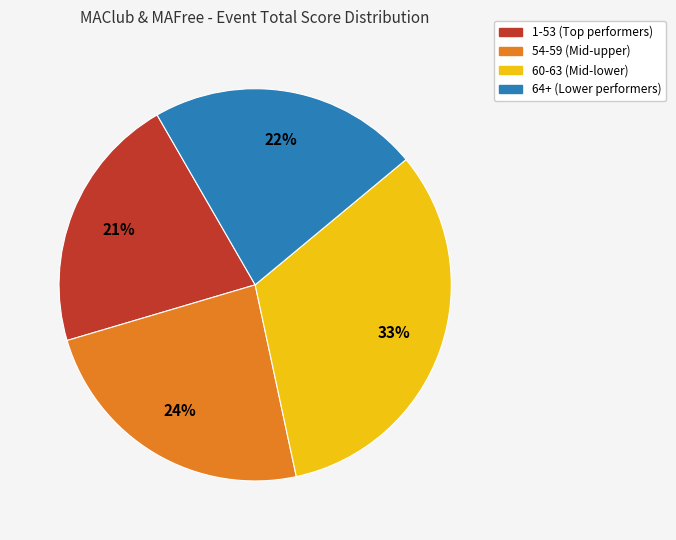

Is there a majority slice in this chart?

No